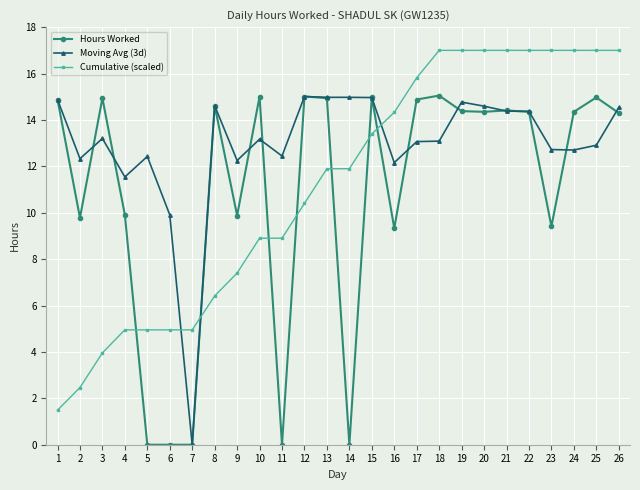

What is the maximum value shown in the chart?

17.0